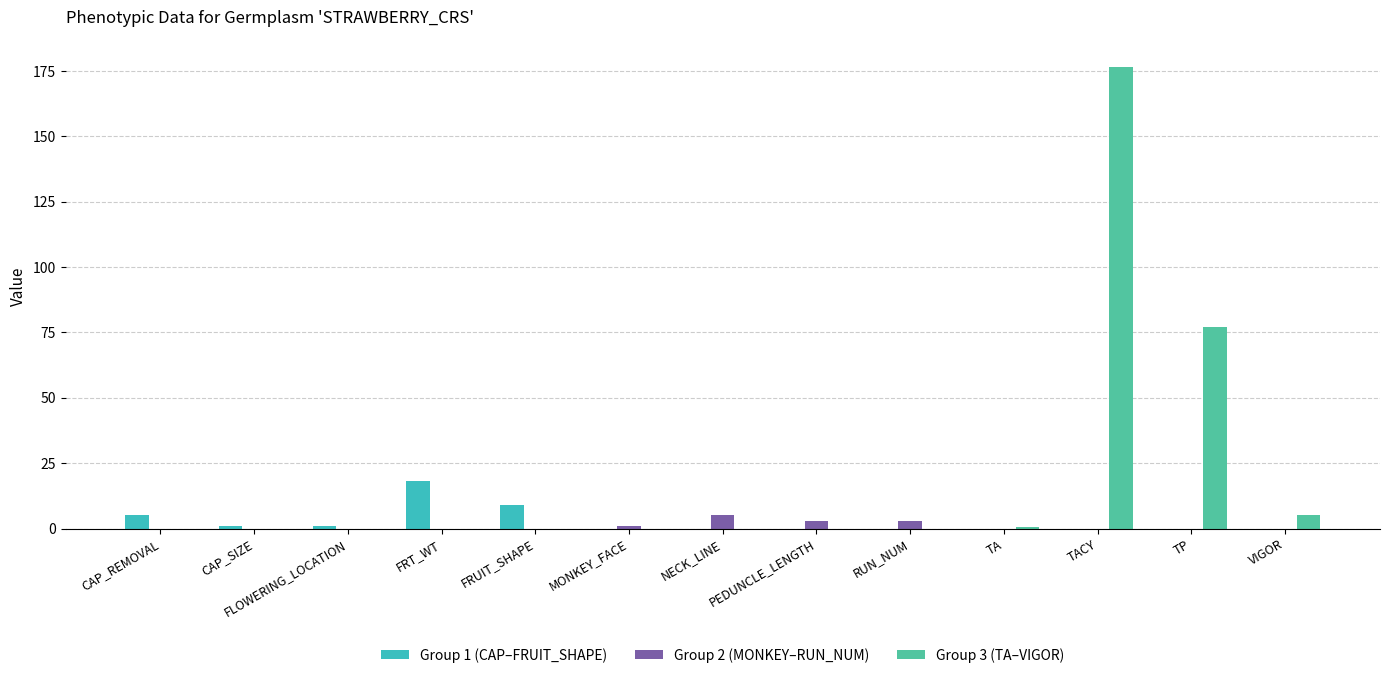

Does the chart contain stacked bars?

No